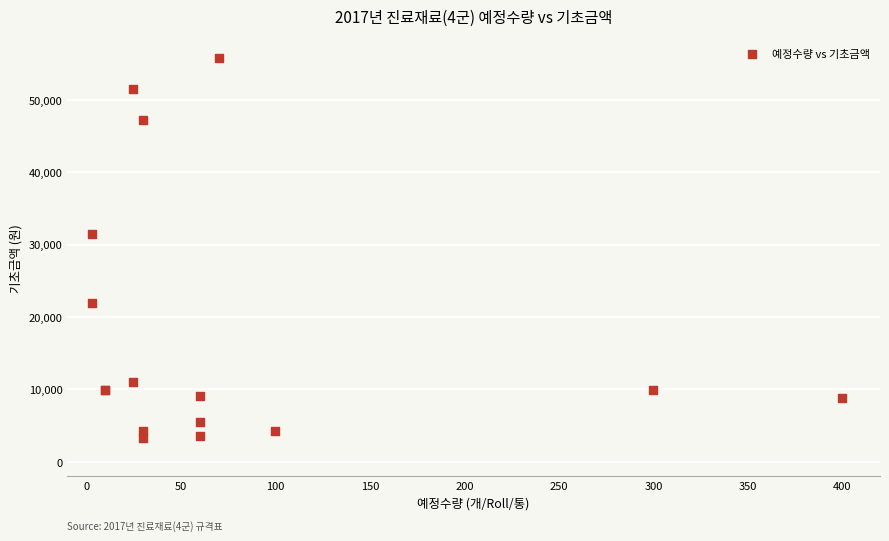

What Y value in the scatter plot is closest to 29510?

31460